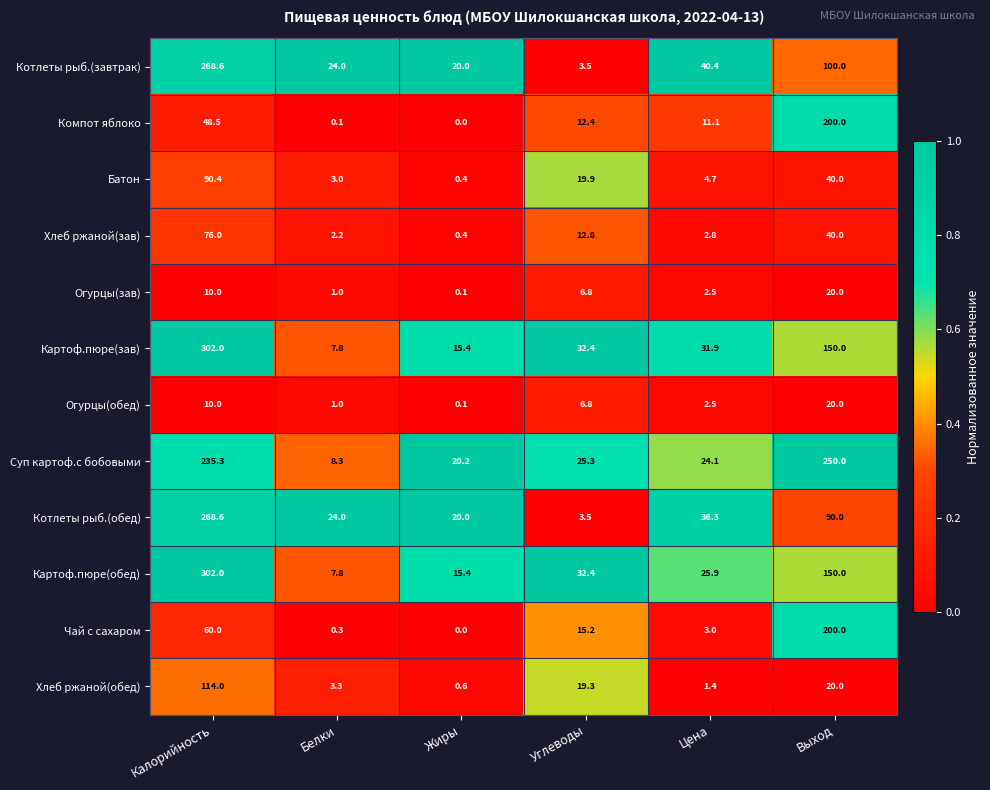

What is the spread (max minus min) of values at Цена?

39.0